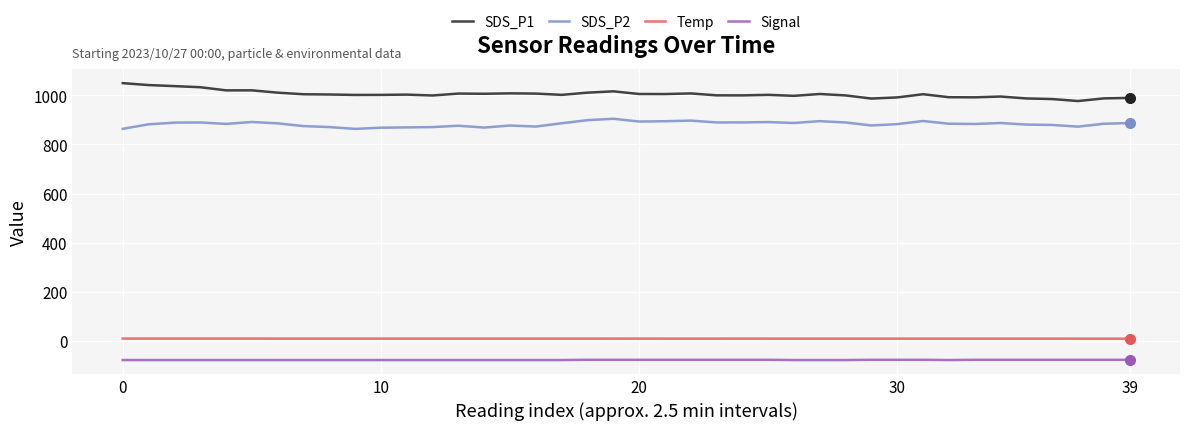

List the series in order of their peak value, lowest first.

Signal, Temp, SDS_P2, SDS_P1